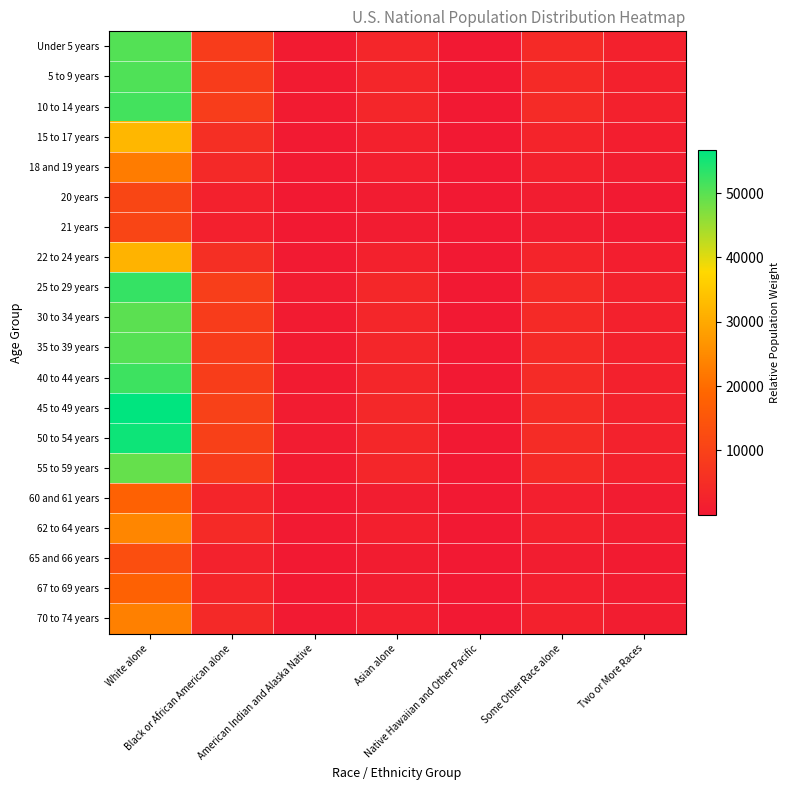

Which series has the widest spread of values?

45 to 49 years